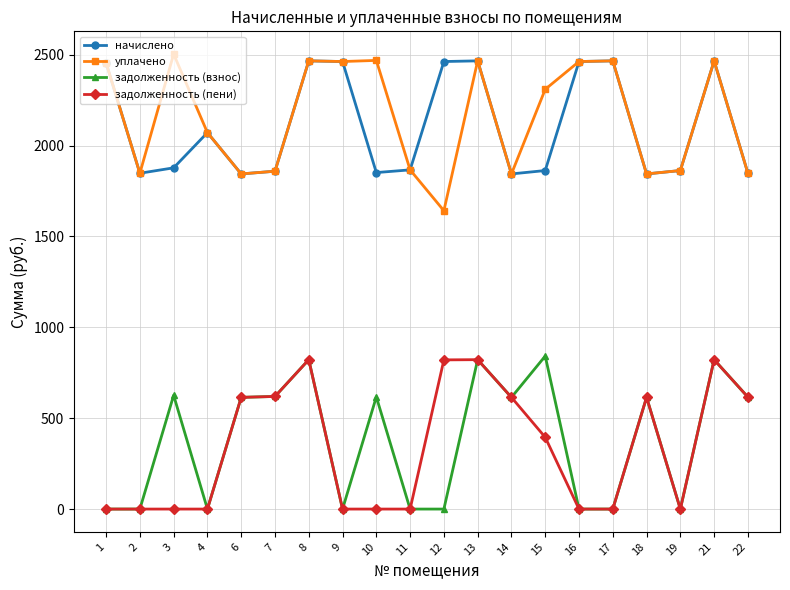

True or false: задолженность (взнос) has more than 1 points higher than both neighbors.

True